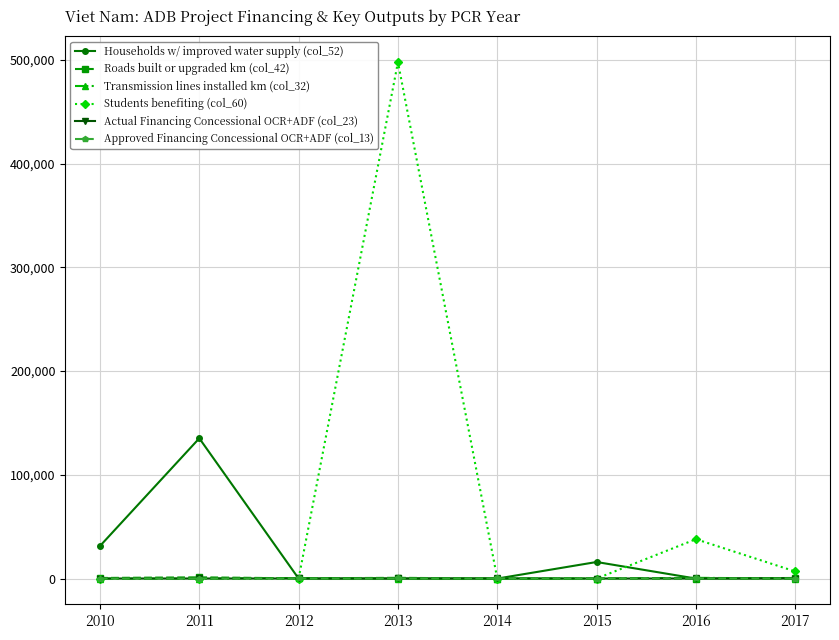

At which category is the sum across all series the highest?

2013